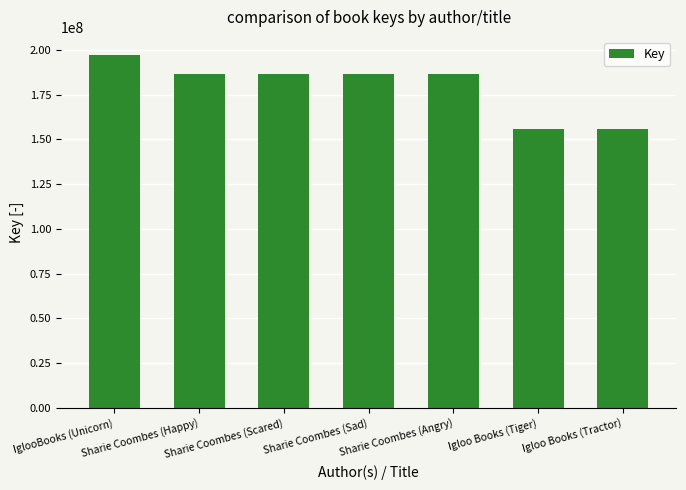

What is the change in value from Sharie Coombes (Happy) to Igloo Books (Tractor)?

-30876553